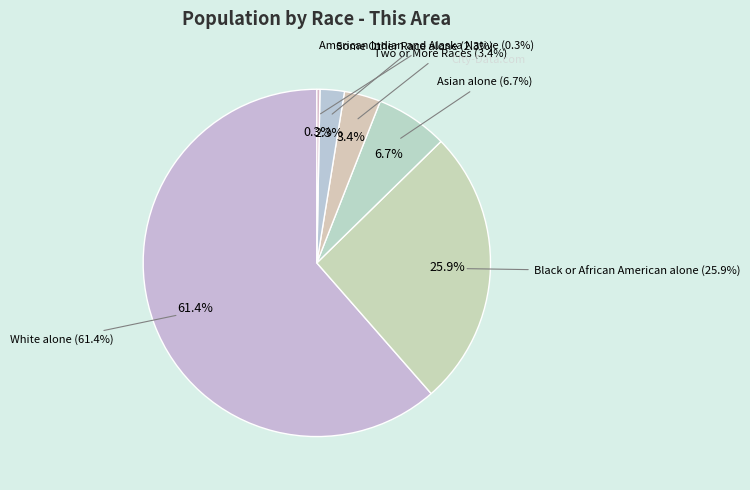

Is the sum of Black or African American alone and Two or More Races greater than half?

No